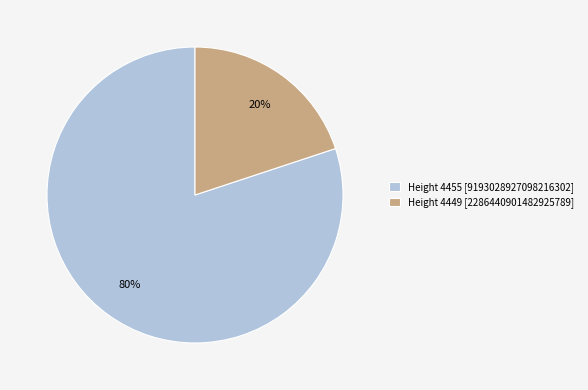

To the nearest percent, what is the combined percentage of Height 4455 and Height 4449?

100%